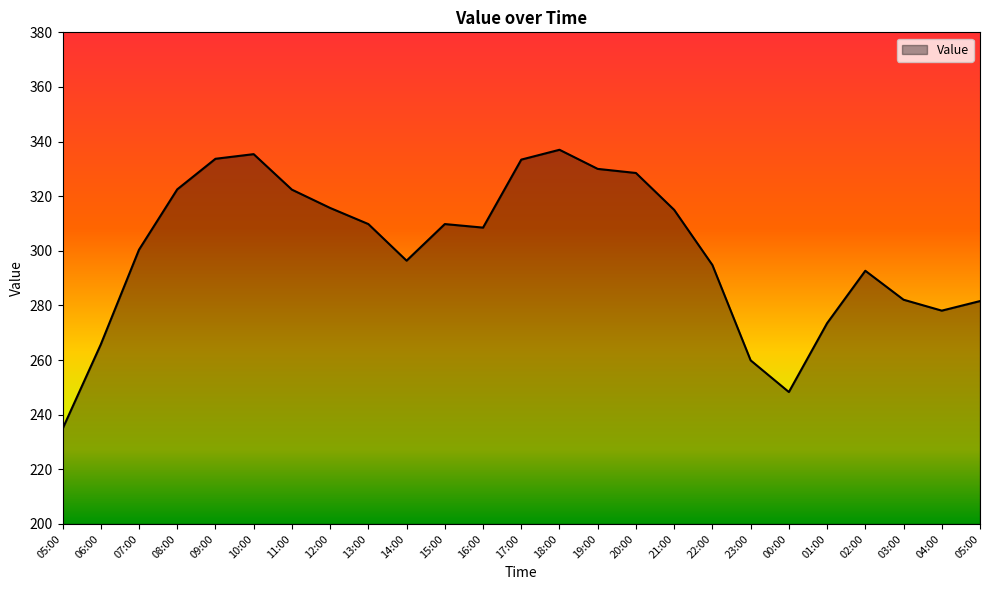

What is the average value?

300.4